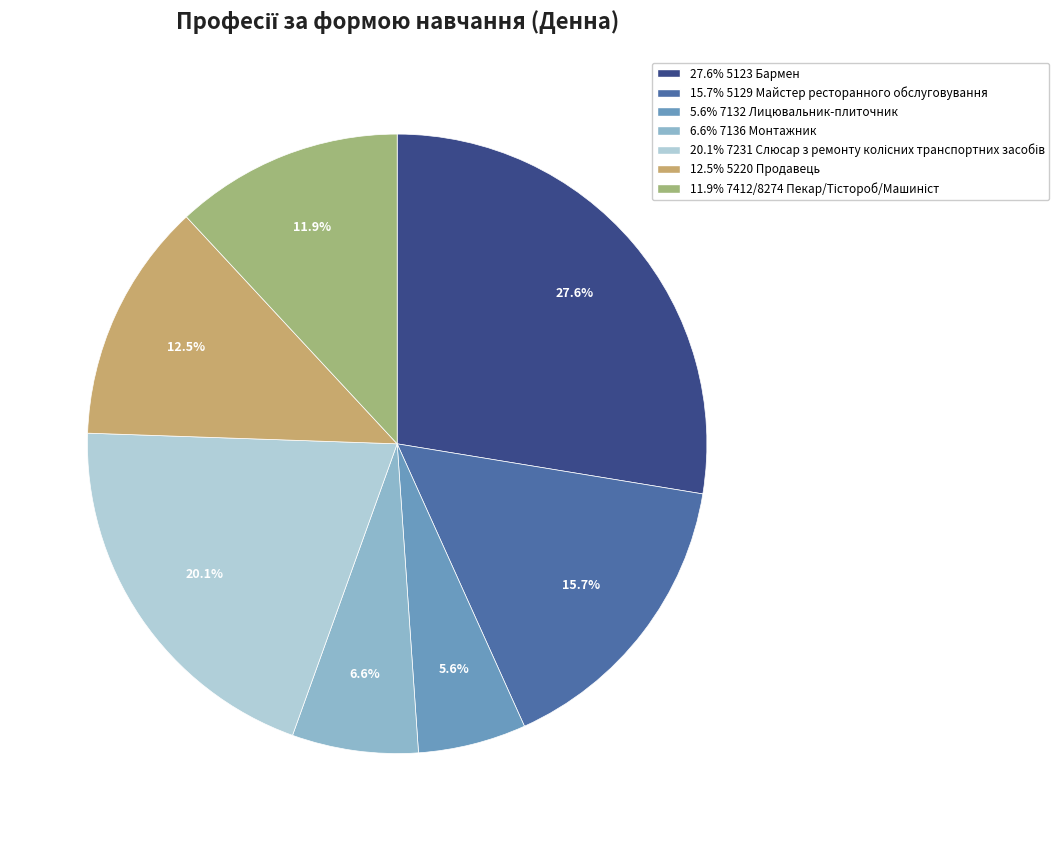

Is there a majority slice in this chart?

No